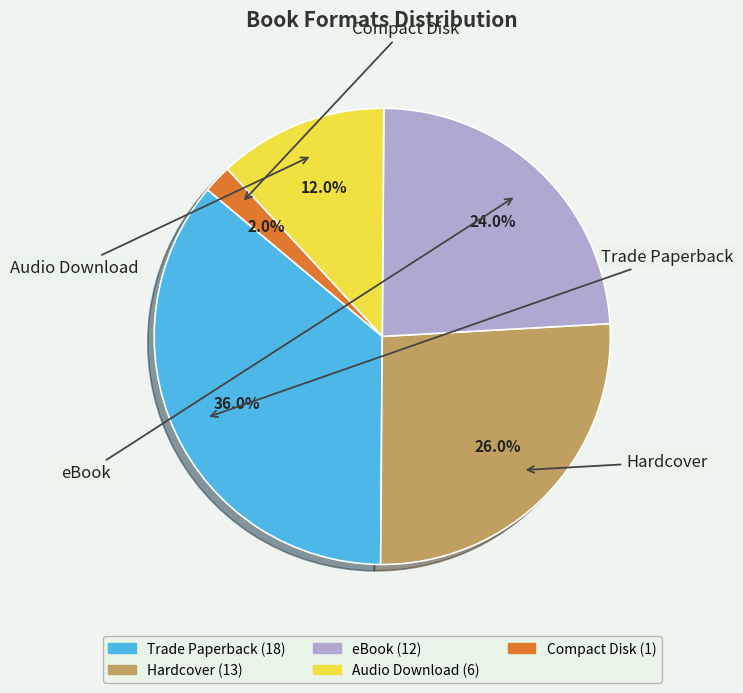

To the nearest percent, what portion does Compact Disk represent?

2%